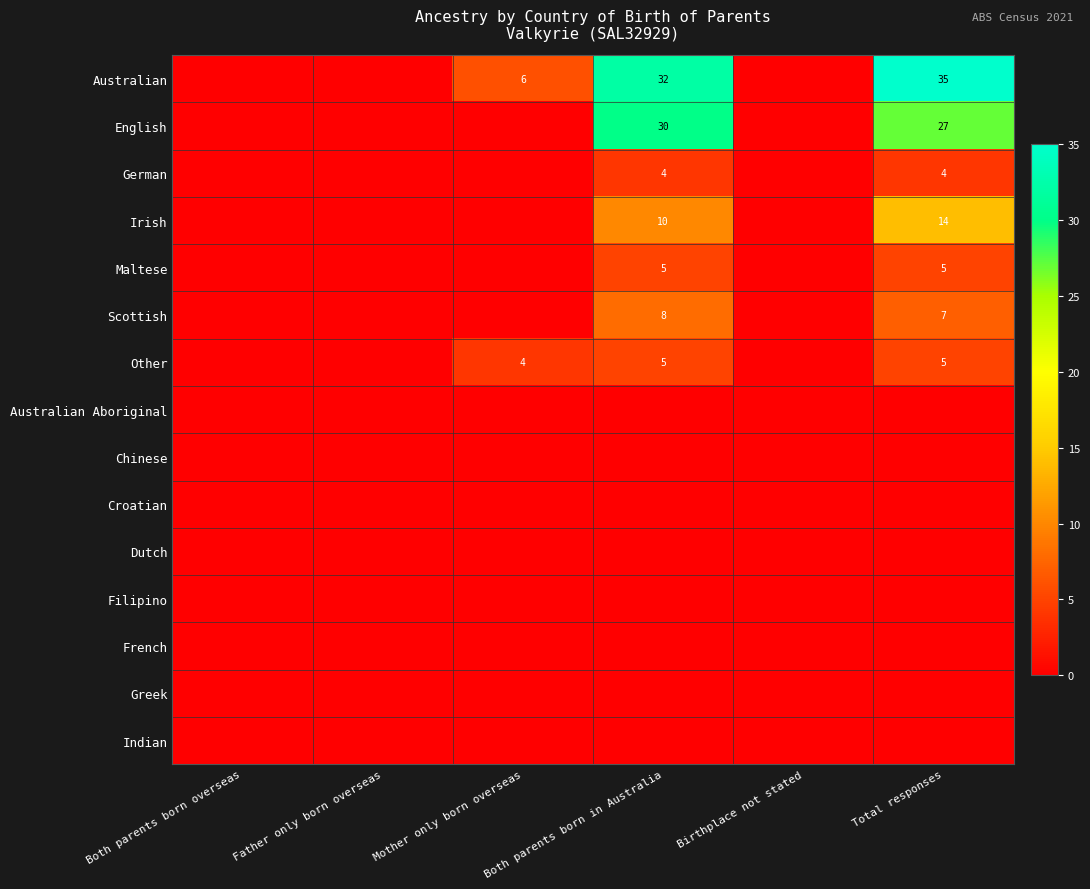

What is the difference between the Australian values at Both parents born in Australia and Mother only born overseas?

26